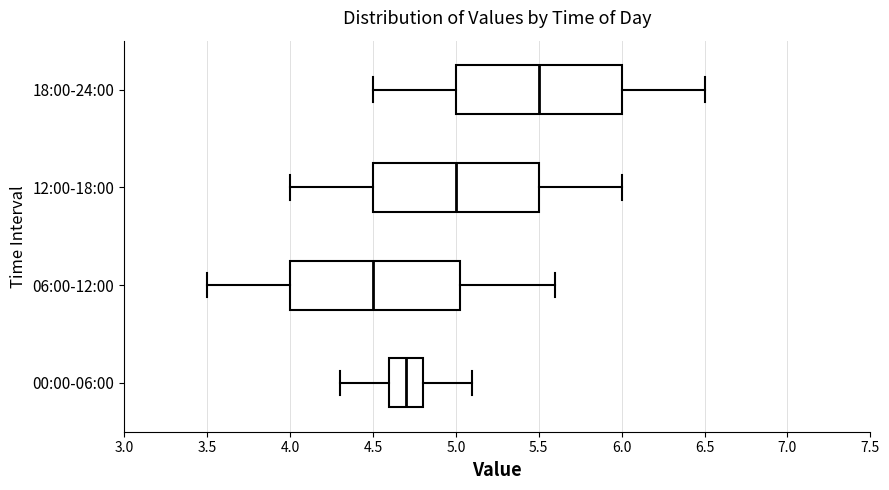

Where does the median line of the box for 12:00-18:00 sit on the x-axis? The values are not printed on the chart, so give them approximately, as read against the axis.

5.00